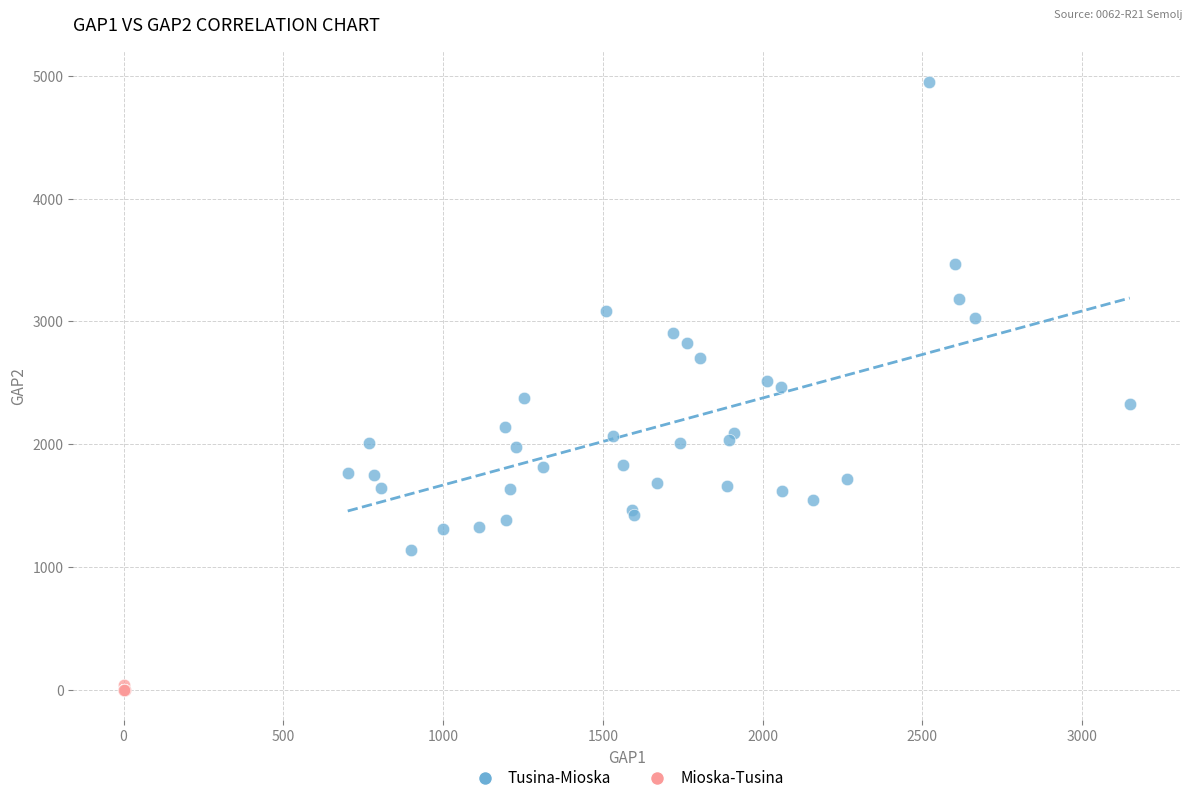

Which series contains the highest Y value?

Tusina-Mioska